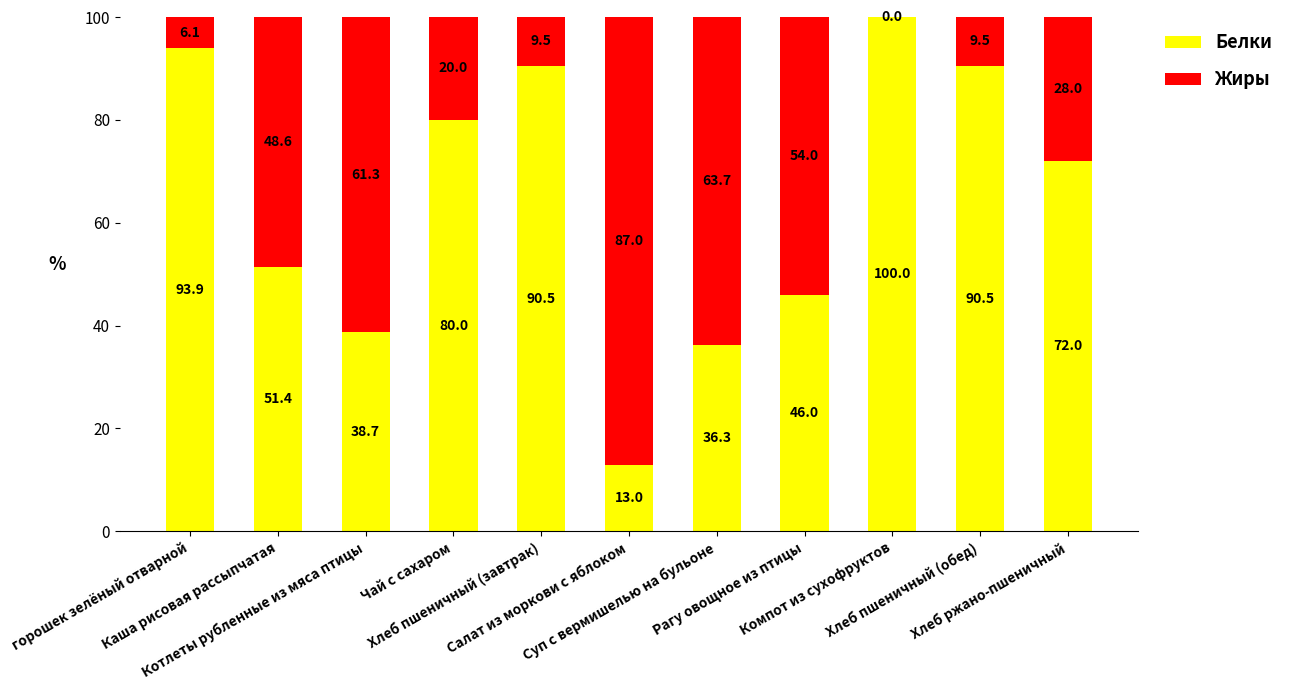

What is the highest value of the Белки series?

100.0